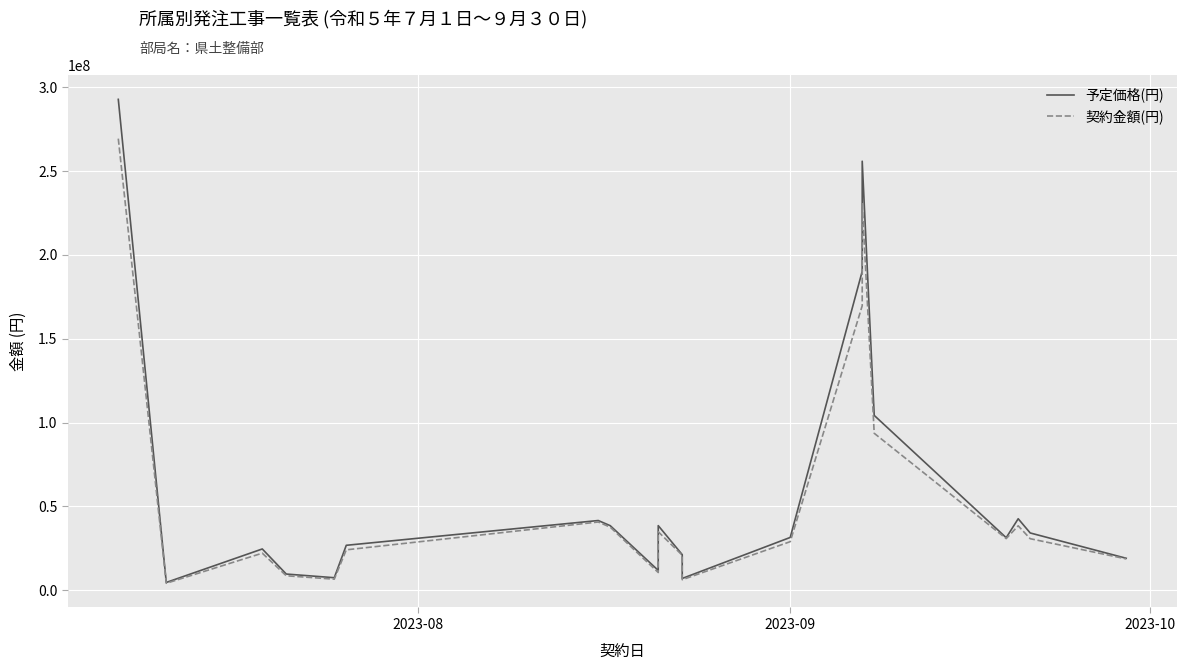

What is the value of the 予定価格(円) point at the 15th from the left?

255849000